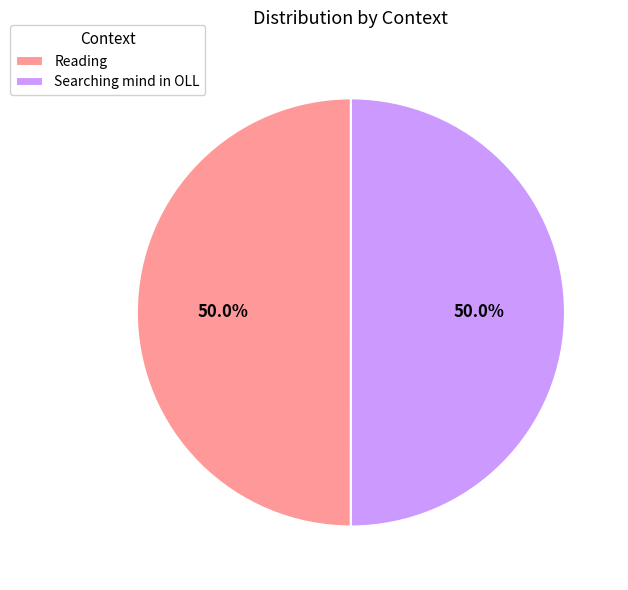

Does any single category account for the majority?

Yes